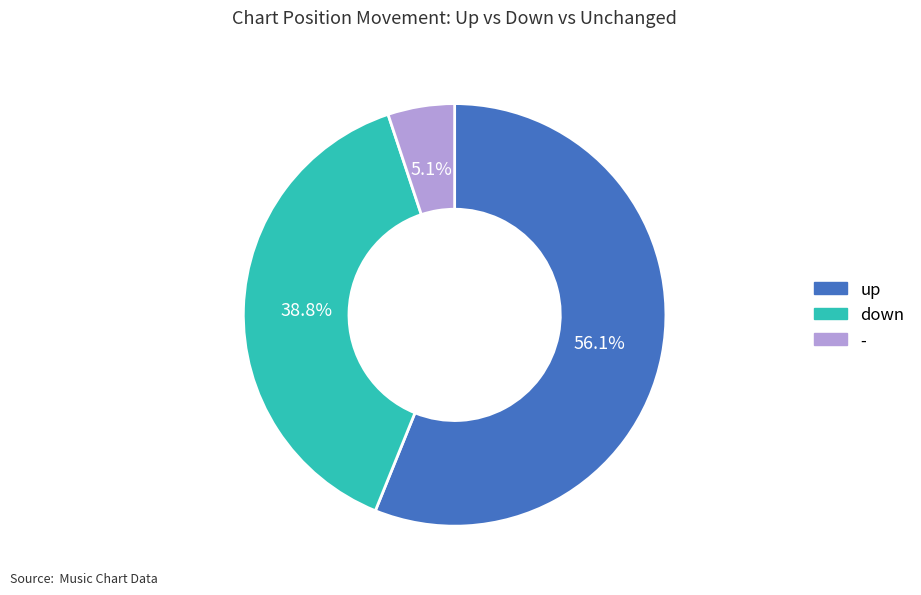

Does - account for over 50% of the chart?

No